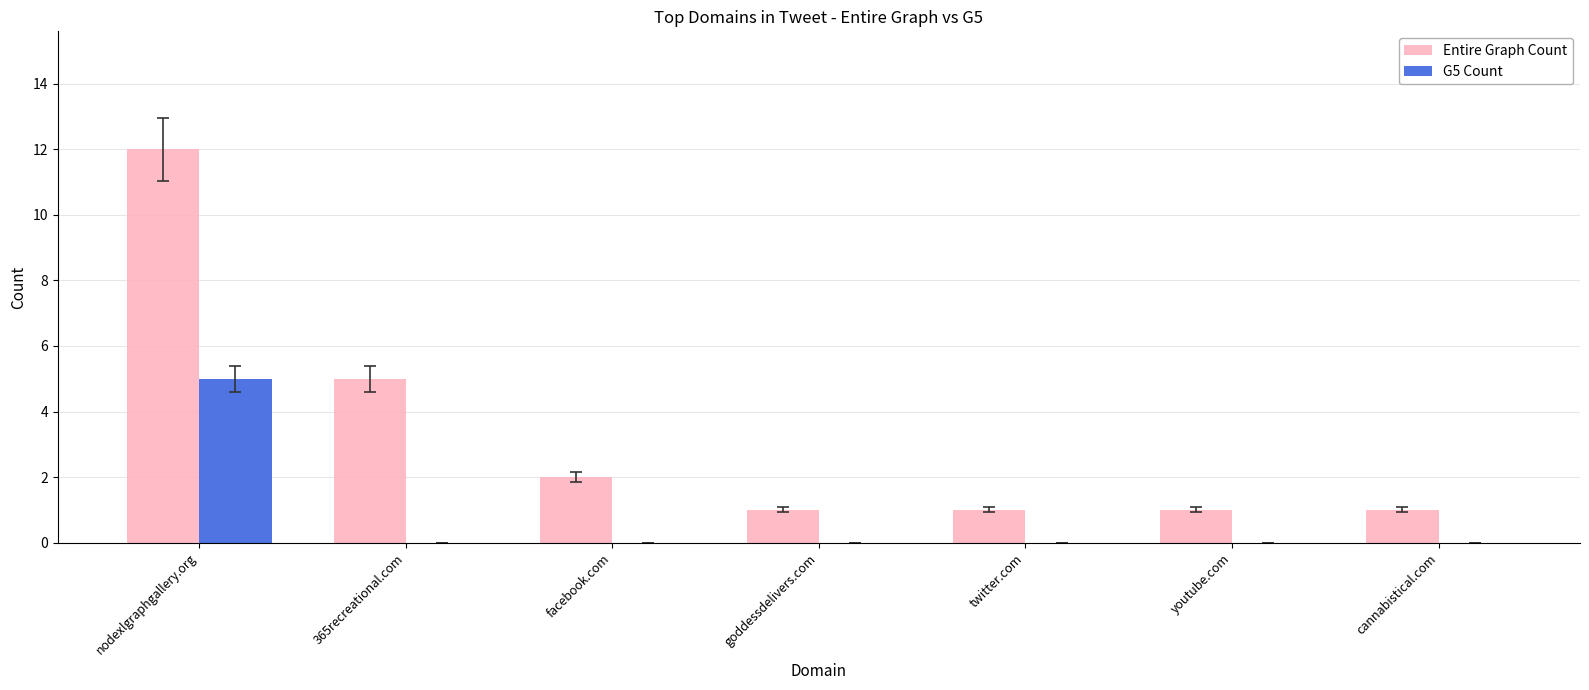

The value of Entire Graph Count at twitter.com is 0. True or false?

False